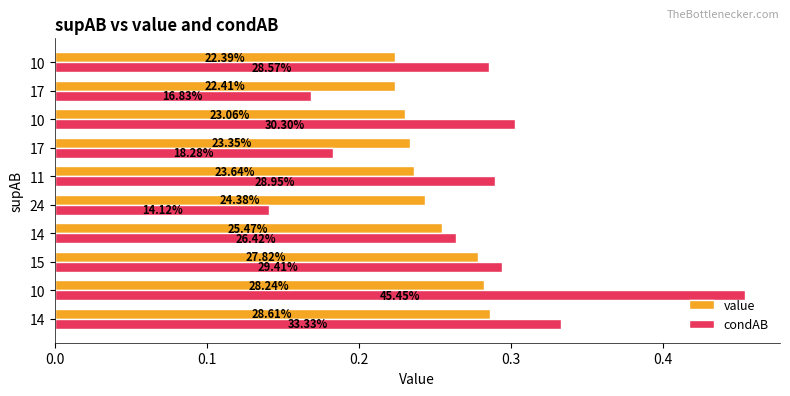

What are all the series names shown in the legend?

value, condAB